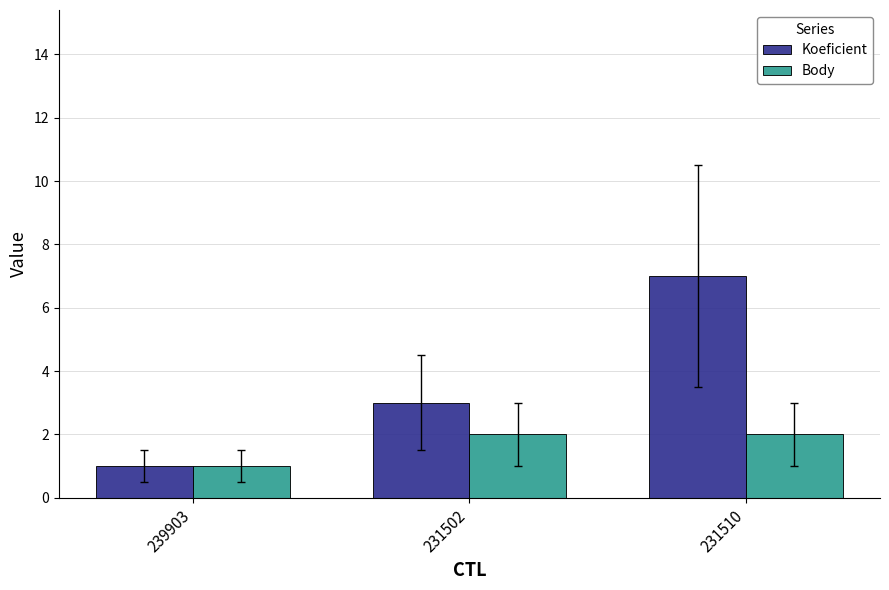

Which series has the widest spread of values?

Koeficient